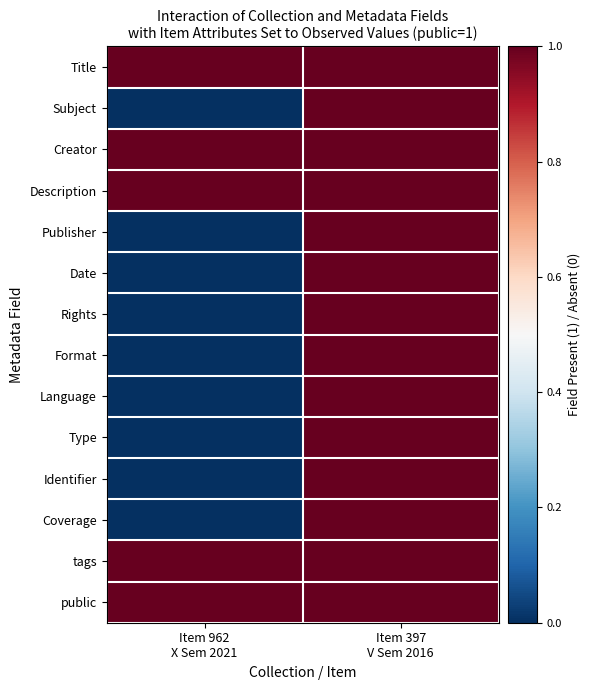

Rank the series by their maximum value, from highest to lowest.

Title, Subject, Creator, Description, Publisher, Date, Rights, Format, Language, Type, Identifier, Coverage, tags, public